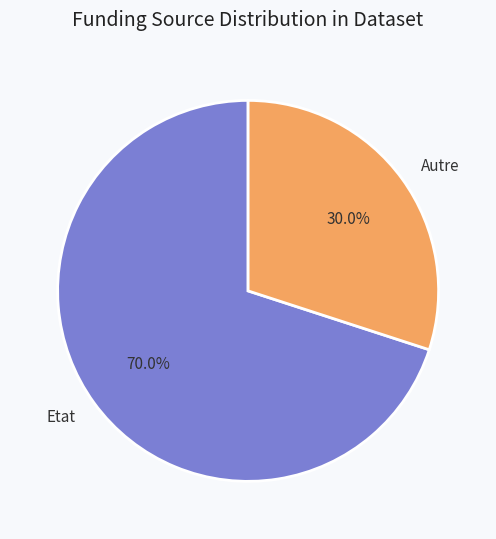

Which category has the biggest portion of the pie?

Etat